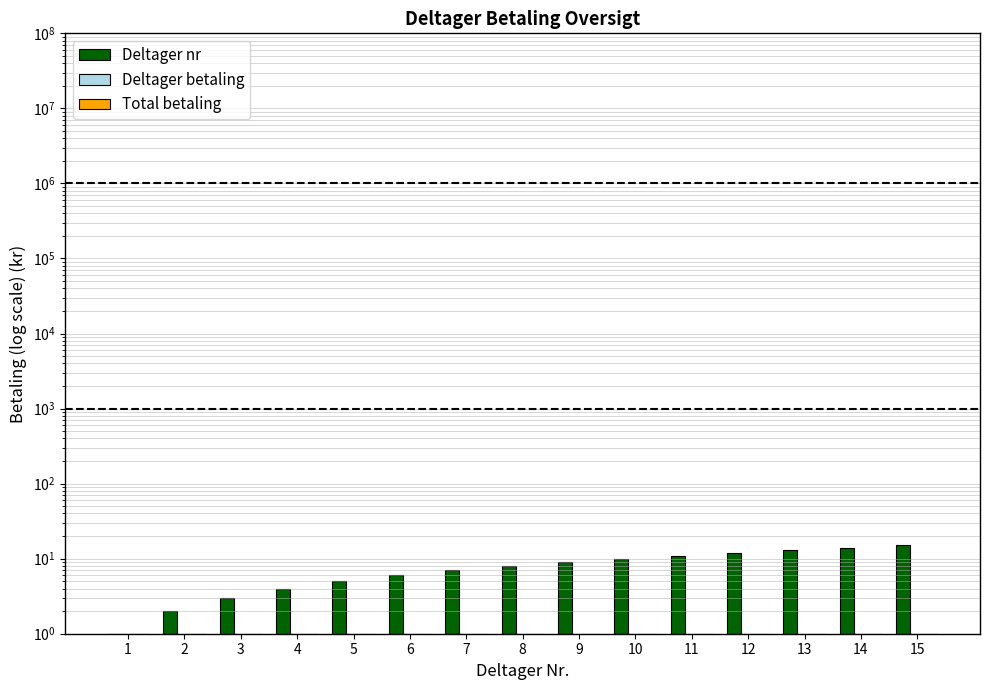

Reading left to right, list all the values displayed in this chart.

Deltager nr: 1	2	3	4	5	6	7	8	9	10	11	12	13	14	15
Deltager betaling: 1	1	1	1	1	1	1	1	1	1	1	1	1	1	1
Total betaling: 1	1	1	1	1	1	1	1	1	1	1	1	1	1	1